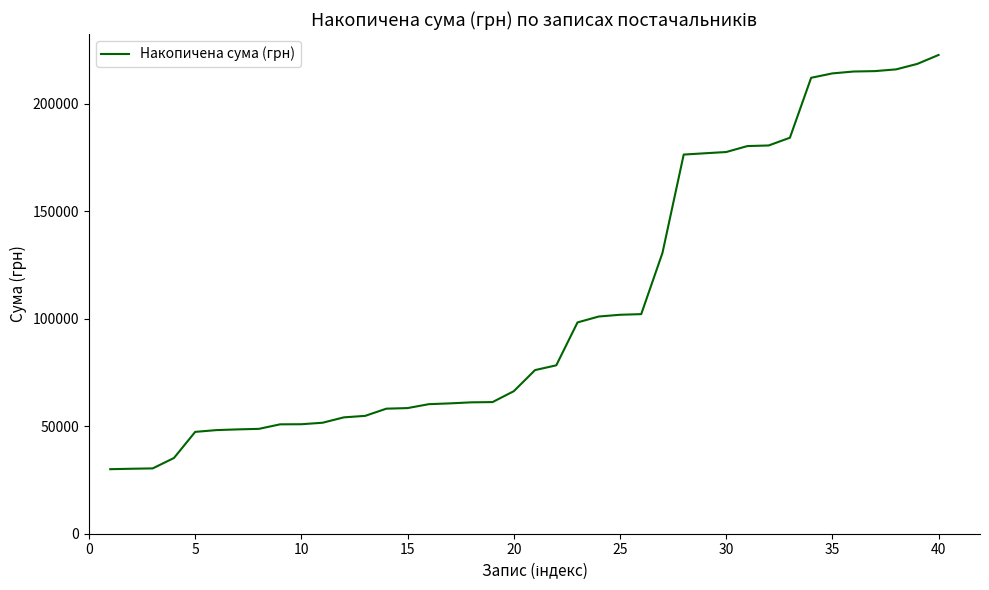

What is the difference between the maximum and minimum values?

192649.7